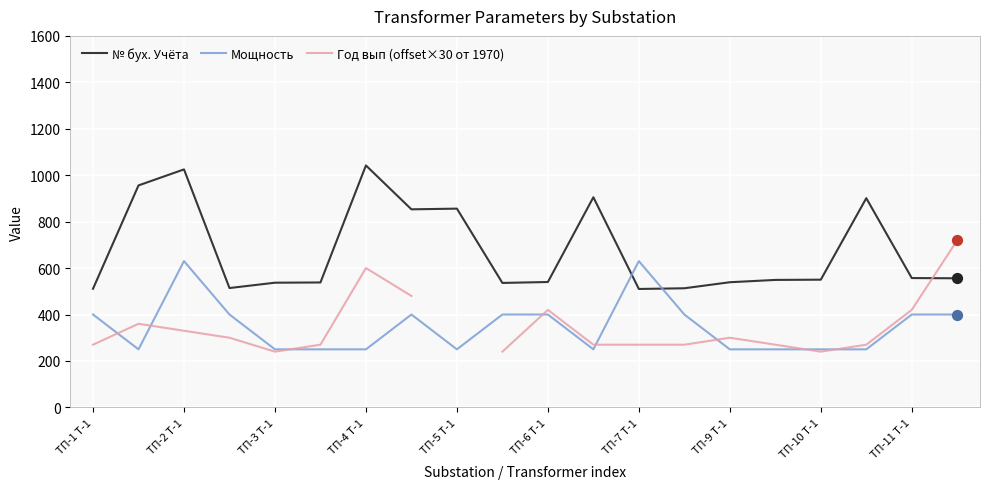

At how many categories does at least one series exceed 1015?

2